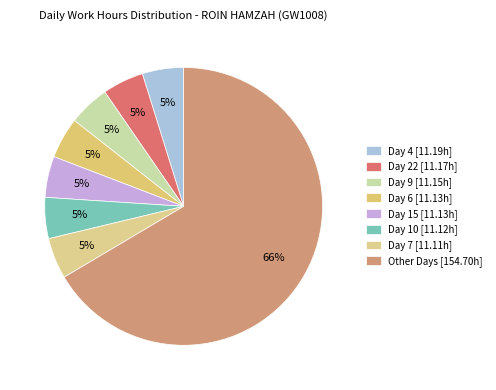

Which slice is the largest?

Other Days [154.70h]